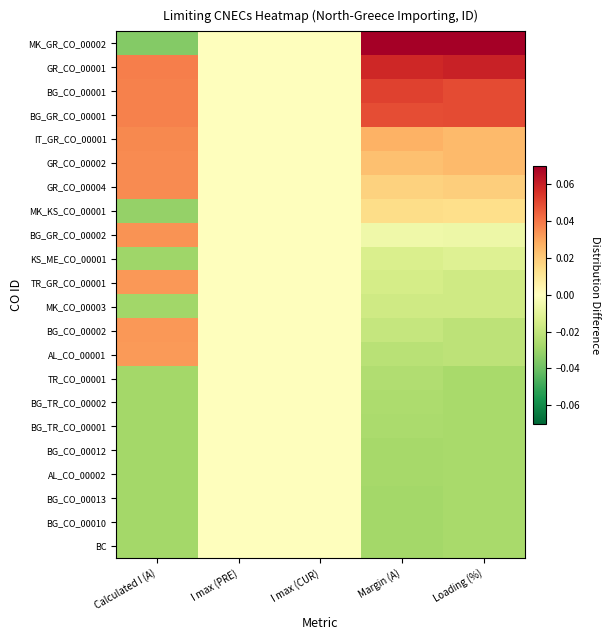

How many categories are shown in the chart?

5